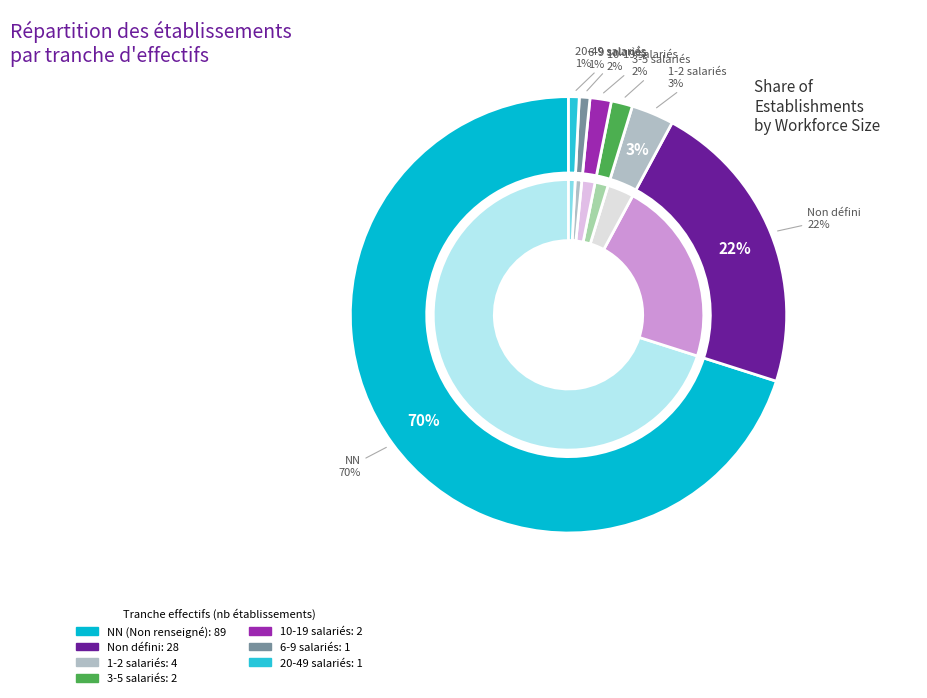

To the nearest percent, what is the average slice percentage?

14%